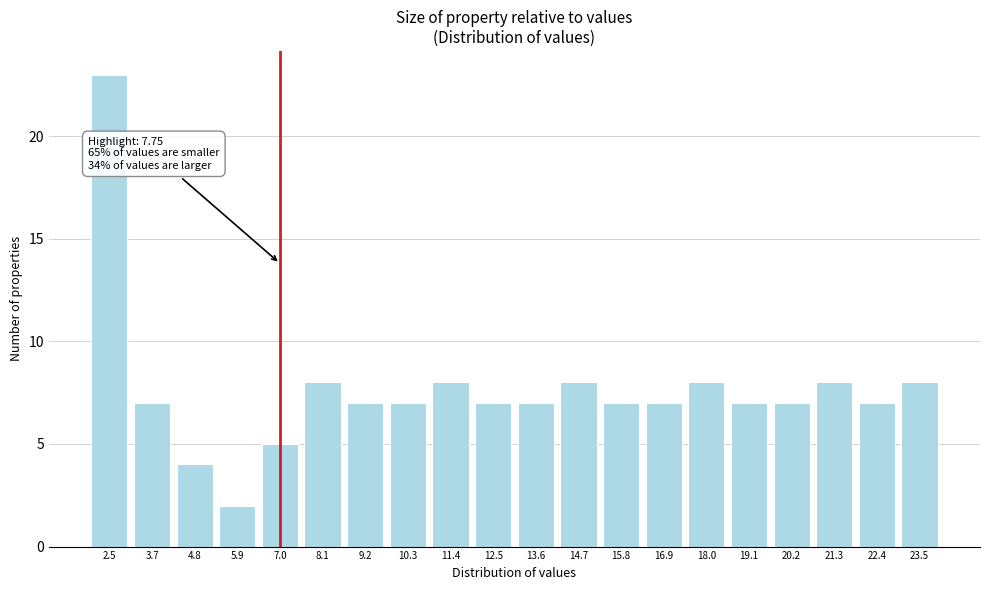

Reading left to right, what are all the values shown in this chart?

23	7	4	2	5	8	7	7	8	7	7	8	7	7	8	7	7	8	7	8